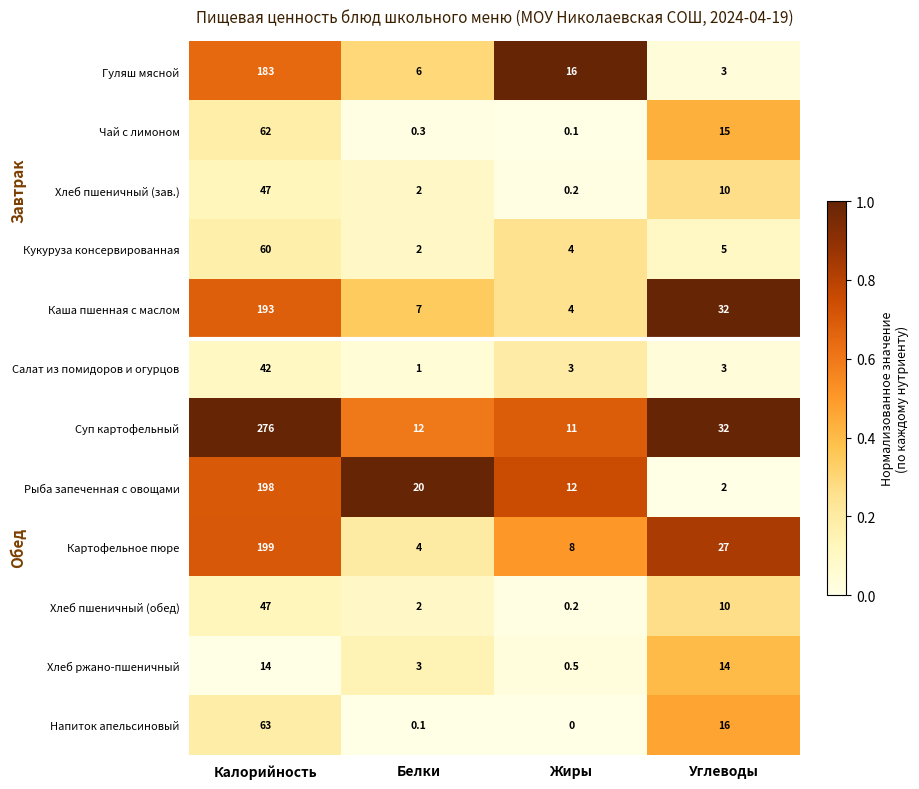

At how many categories does at least one series exceed 0?

4